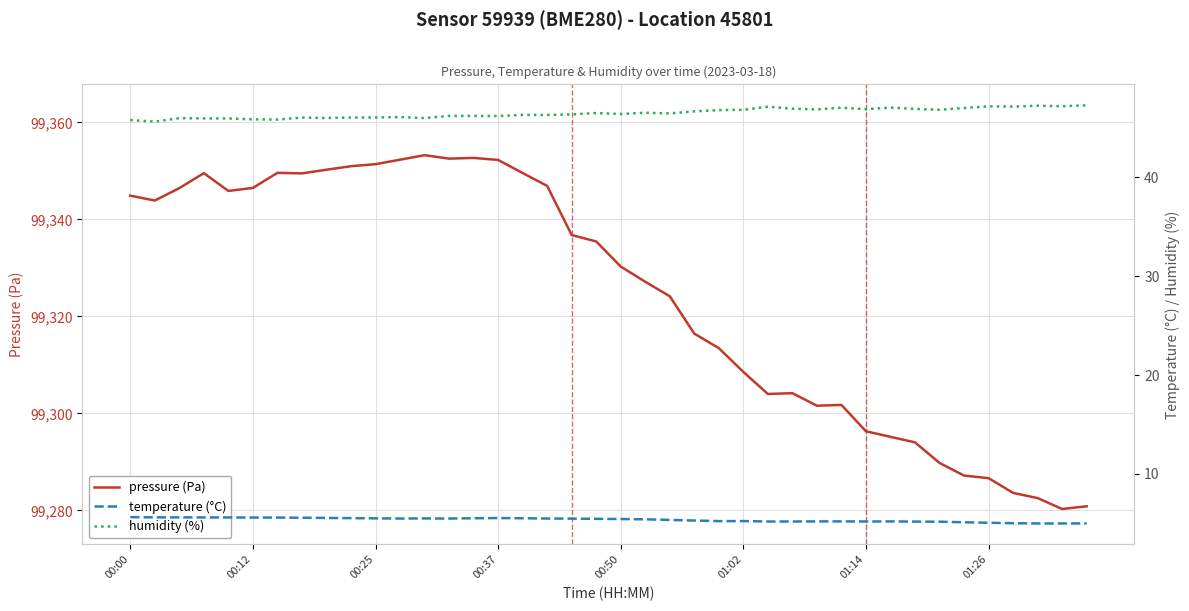

Reading left to right, transcribe all the data shown in this chart.

pressure (Pa): 99344.9	99343.9	99346.4	99349.5	99345.9	99346.5	99349.6	99349.5	99350.2	99351.0	99351.4	99352.3	99353.2	99352.5	99352.7	99352.2	99349.6	99346.9	99336.8	99335.4	99330.3	99327.1	99324.1	99316.4	99313.4	99308.5	99304.0	99304.1	99301.6	99301.7	99296.3	99295.1	99294.0	99289.8	99287.2	99286.6	99283.6	99282.5	99280.3	99280.8
temperature (°C): 5.6	5.6	5.6	5.6	5.6	5.6	5.6	5.5	5.5	5.5	5.5	5.5	5.5	5.5	5.5	5.5	5.5	5.5	5.5	5.4	5.4	5.4	5.3	5.3	5.2	5.2	5.2	5.2	5.2	5.2	5.2	5.2	5.2	5.2	5.1	5.0	5.0	5.0	5.0	5.0
humidity (%): 45.8	45.6	46.0	46.0	46.0	45.9	45.9	46.1	46.0	46.1	46.1	46.1	46.0	46.2	46.2	46.2	46.3	46.3	46.4	46.5	46.4	46.5	46.5	46.7	46.8	46.9	47.2	47.0	46.9	47.1	46.9	47.1	46.9	46.9	47.0	47.2	47.2	47.3	47.2	47.3